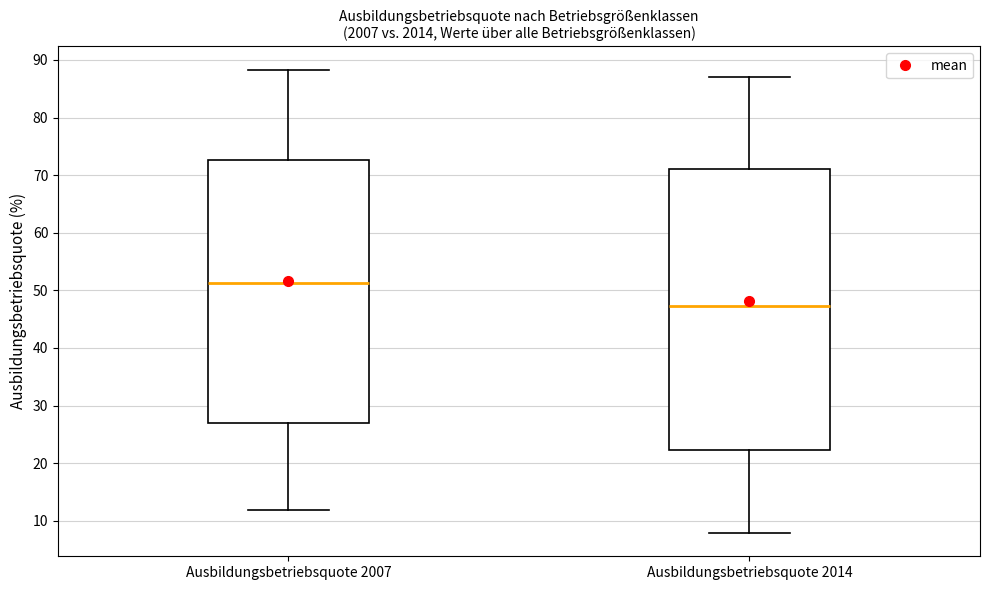

Which box has the lowest median line?

Ausbildungsbetriebsquote 2014